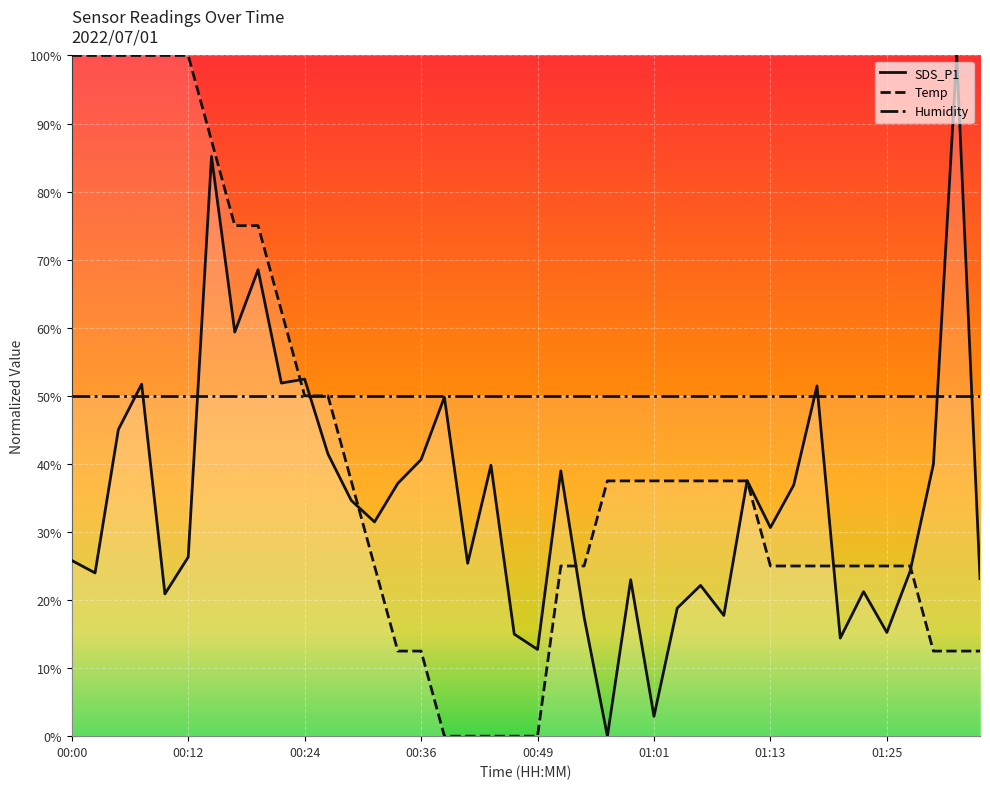

How many interior local peaks does the SDS_P1 series have?

13